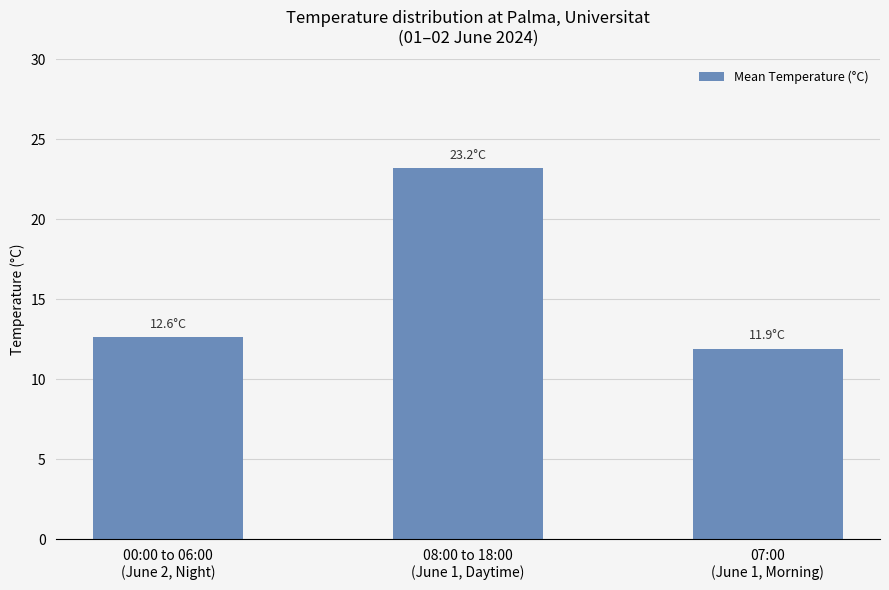

List the labels in order of value, smallest first.

07:00
(June 1, Morning), 00:00 to 06:00
(June 2, Night), 08:00 to 18:00
(June 1, Daytime)